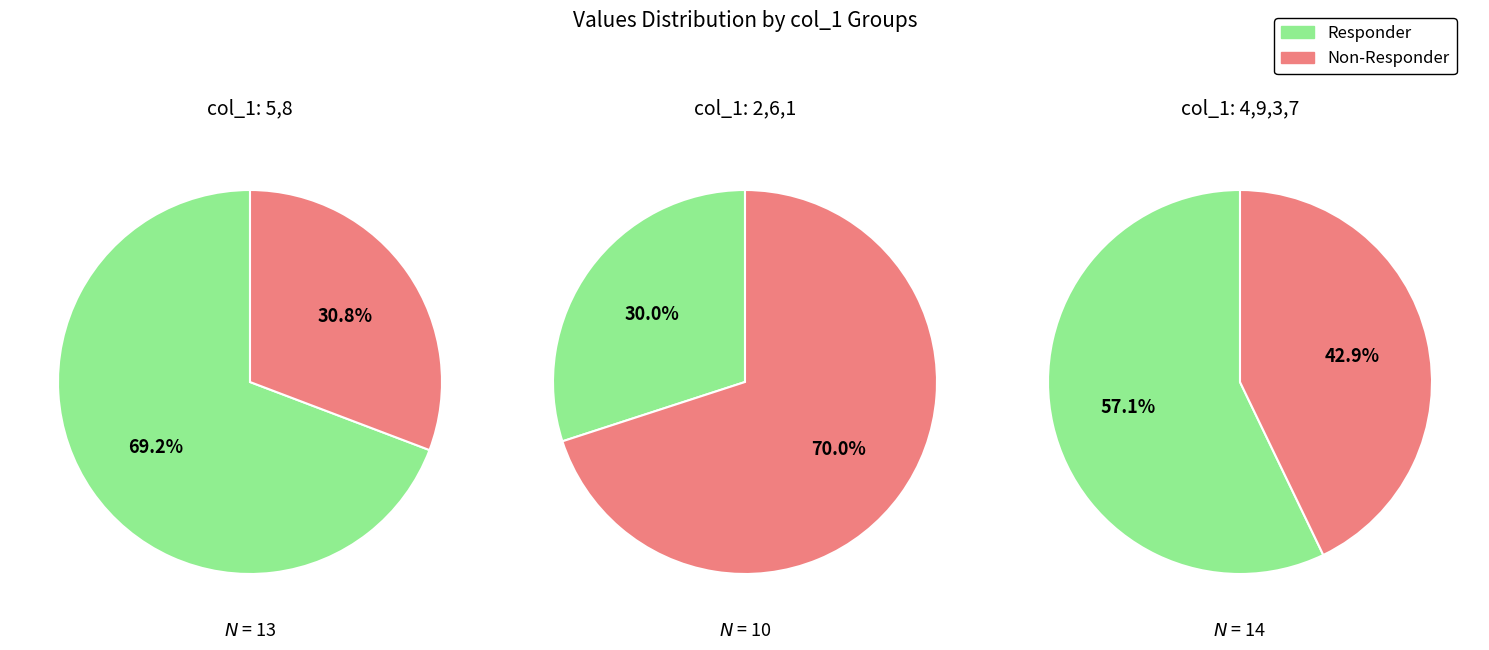

What is the ratio of the value at 6 to the value at 7?

1.4